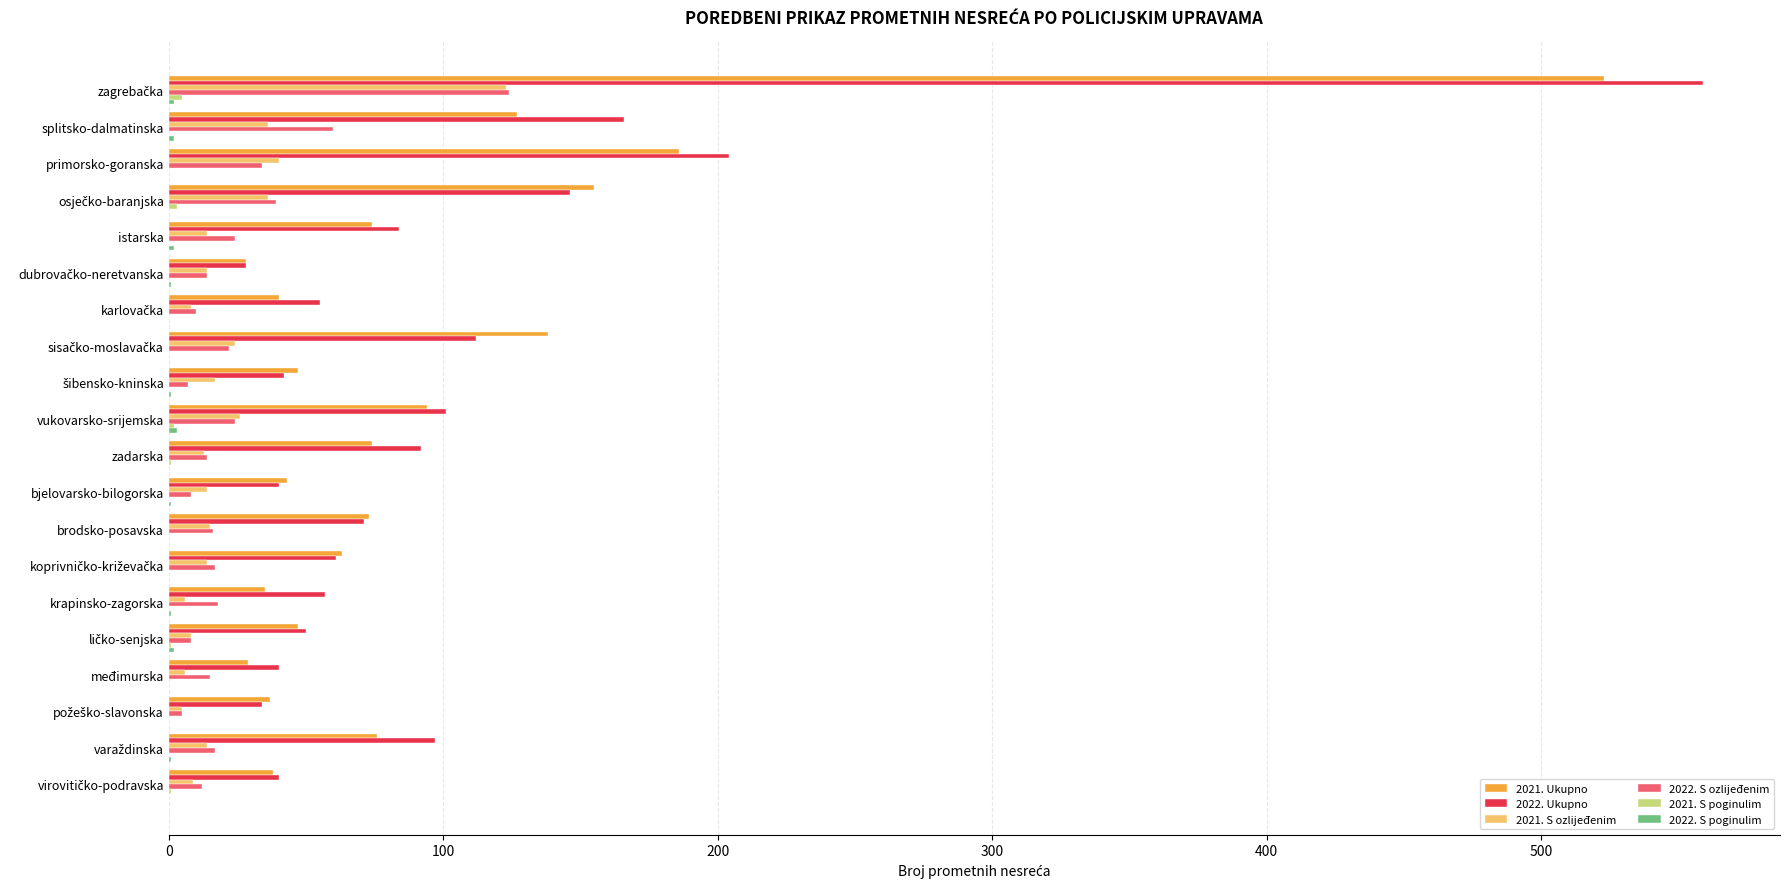

At which label is 2021. Ukupno closest to 275?

primorsko-goranska